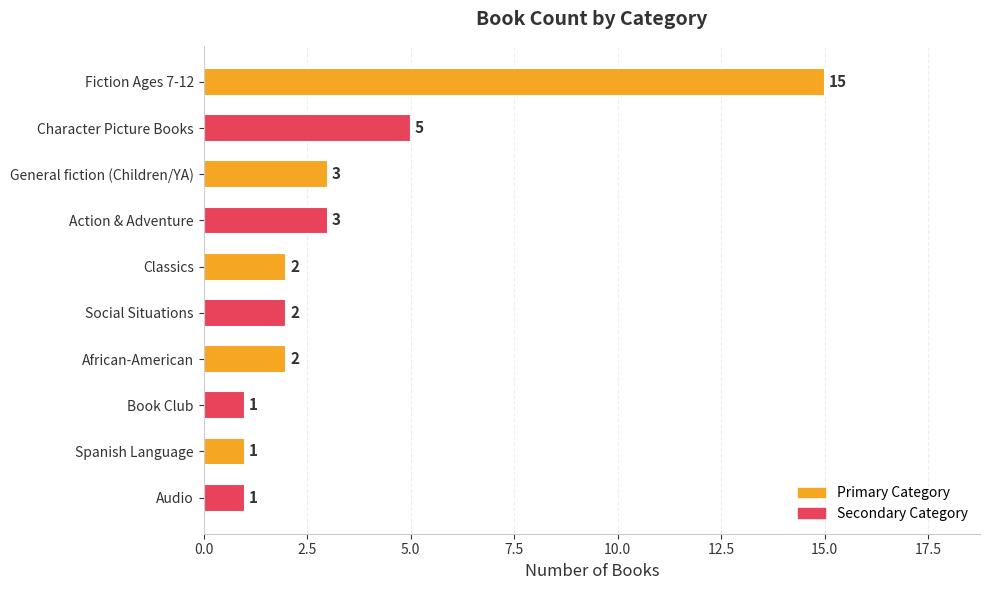

Reading top to bottom, extract all data points from this chart.

15	5	3	3	2	2	2	1	1	1